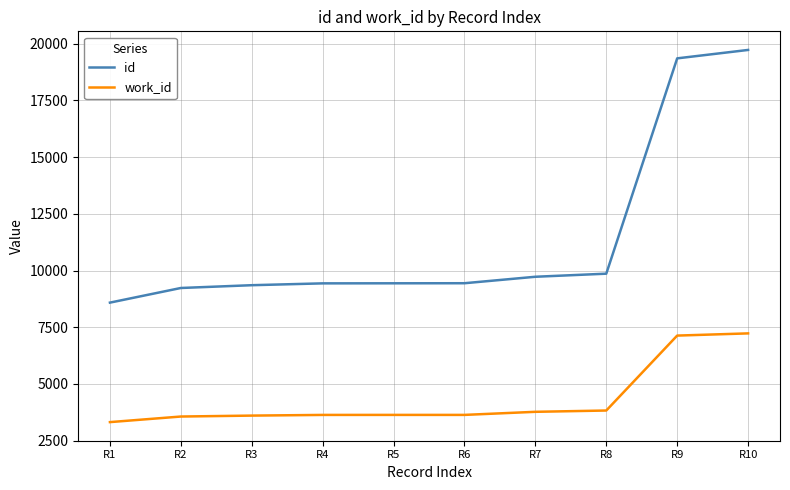

Rank the series by their average value, from lowest to highest.

work_id, id